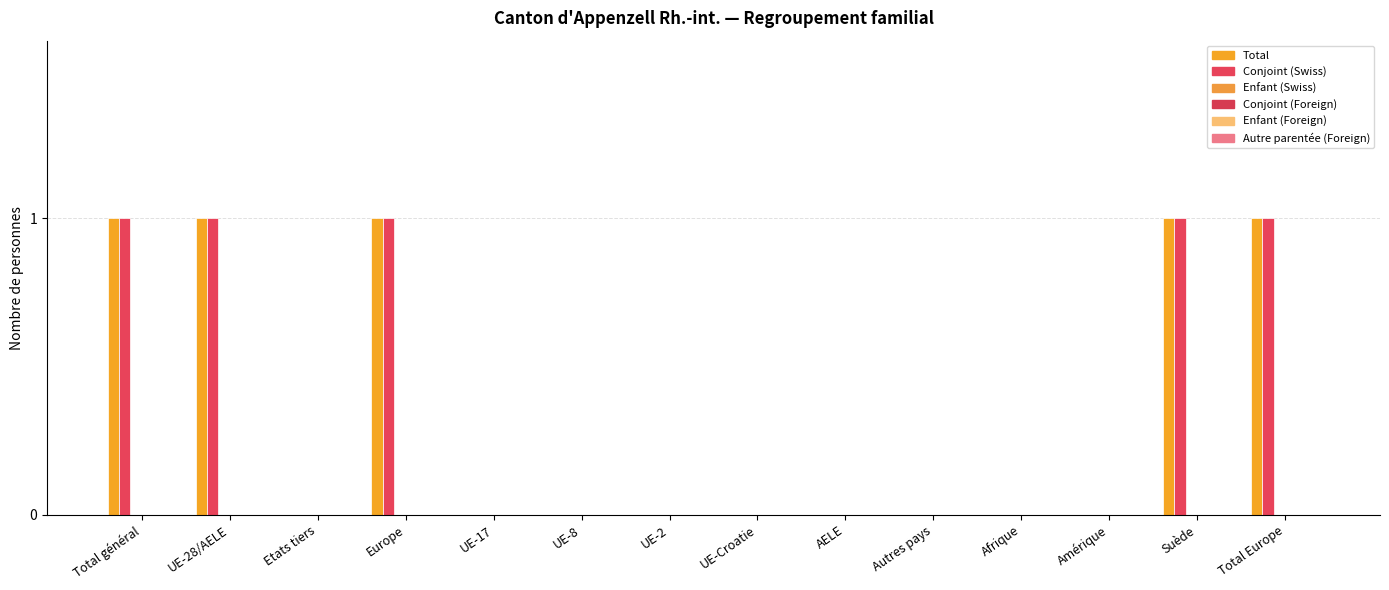

Reading right to left, transcribe all the data shown in this chart.

Total: 1	1	0	0	0	0	0	0	0	0	1	0	1	1
Conjoint (Swiss): 1	1	0	0	0	0	0	0	0	0	1	0	1	1
Enfant (Swiss): 0	0	0	0	0	0	0	0	0	0	0	0	0	0
Conjoint (Foreign): 0	0	0	0	0	0	0	0	0	0	0	0	0	0
Enfant (Foreign): 0	0	0	0	0	0	0	0	0	0	0	0	0	0
Autre parentée (Foreign): 0	0	0	0	0	0	0	0	0	0	0	0	0	0